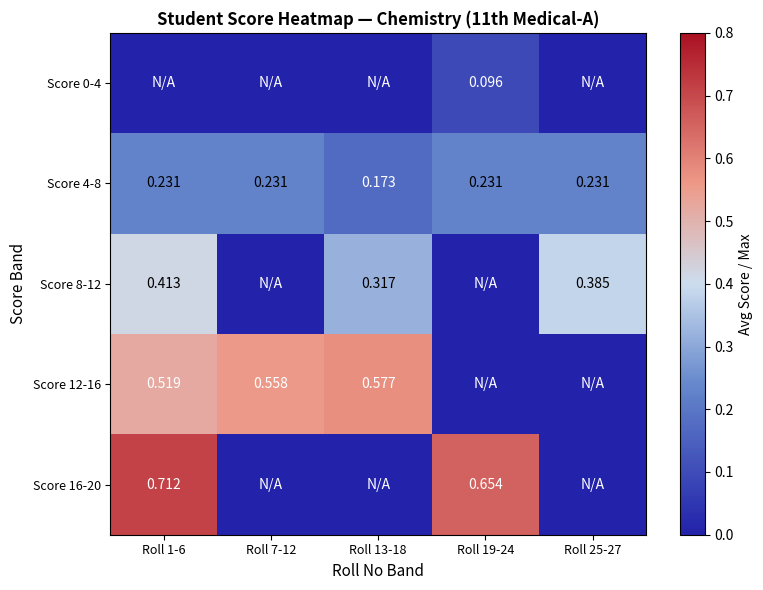

Is the value of Score 4-8 at Roll 1-6 greater than the value of Score 8-12 at Roll 25-27?

No